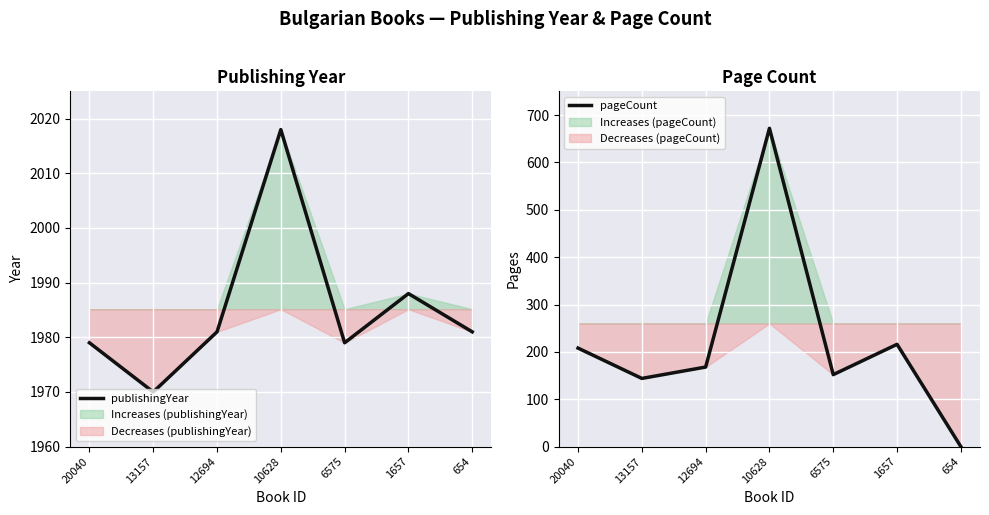

Between 20040 and 1657, which series saw the biggest shift?

publishingYear